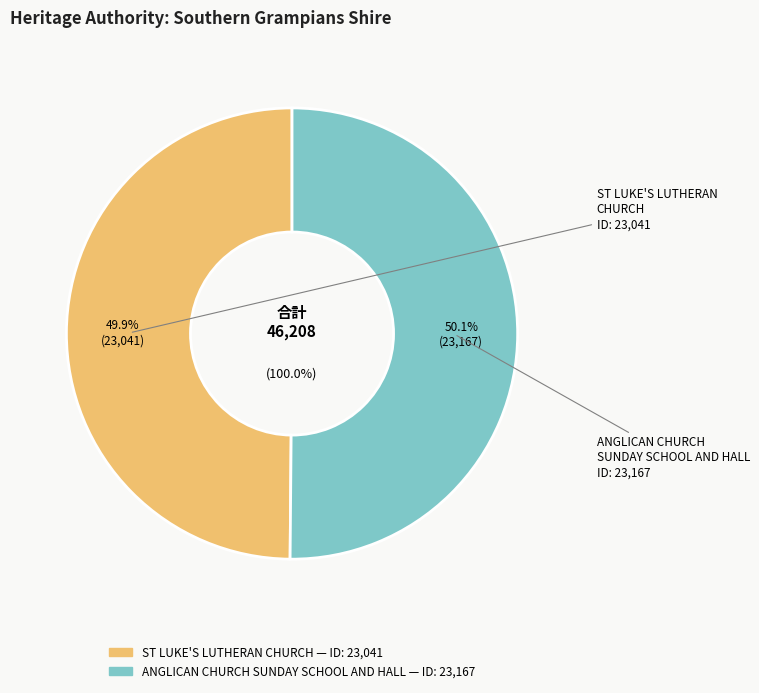

Between ANGLICAN CHURCH SUNDAY SCHOOL AND HALL and ST LUKE'S LUTHERAN CHURCH, which is larger?

ANGLICAN CHURCH SUNDAY SCHOOL AND HALL